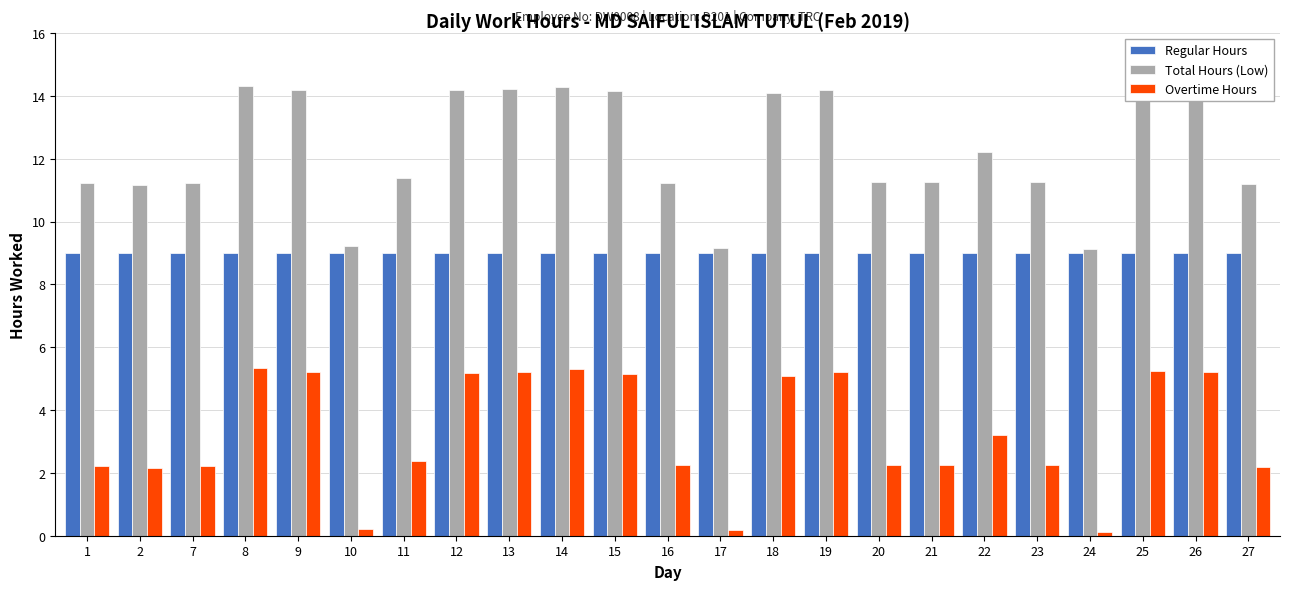

Count the number of data series in this chart.

3